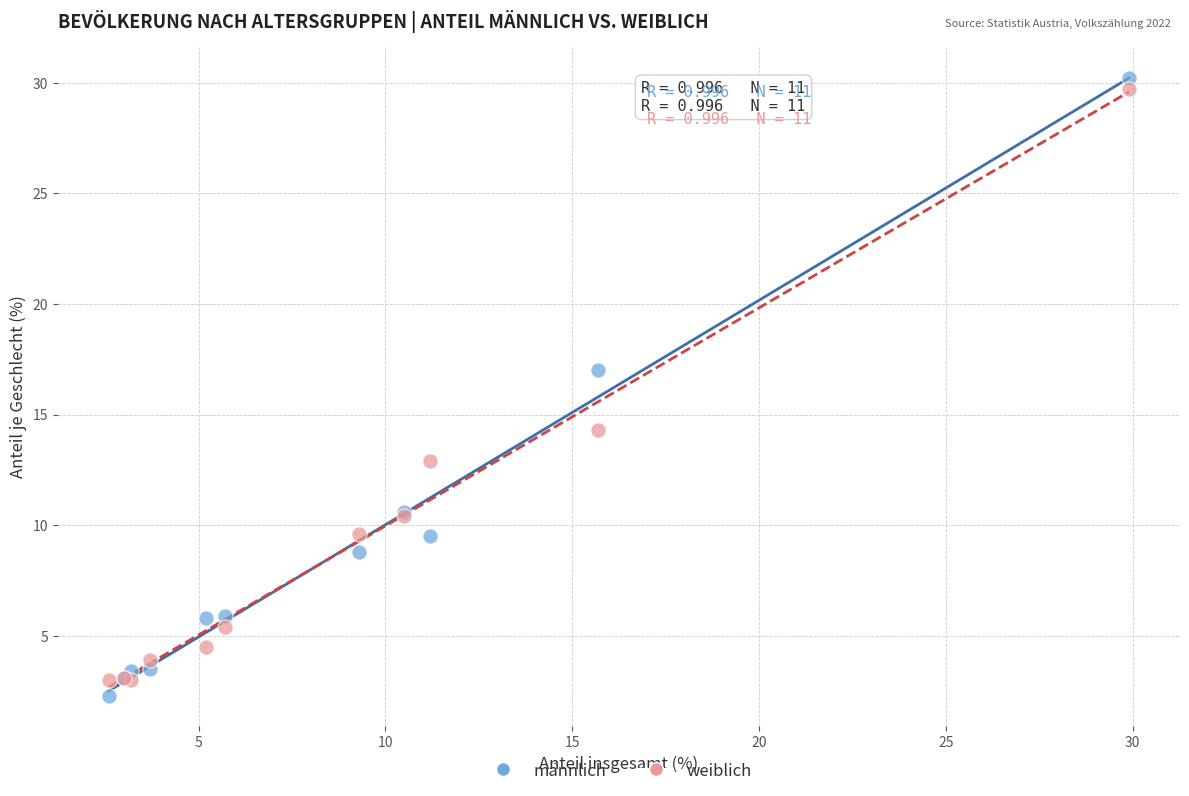

Which series has the largest Y range (max minus min)?

männlich